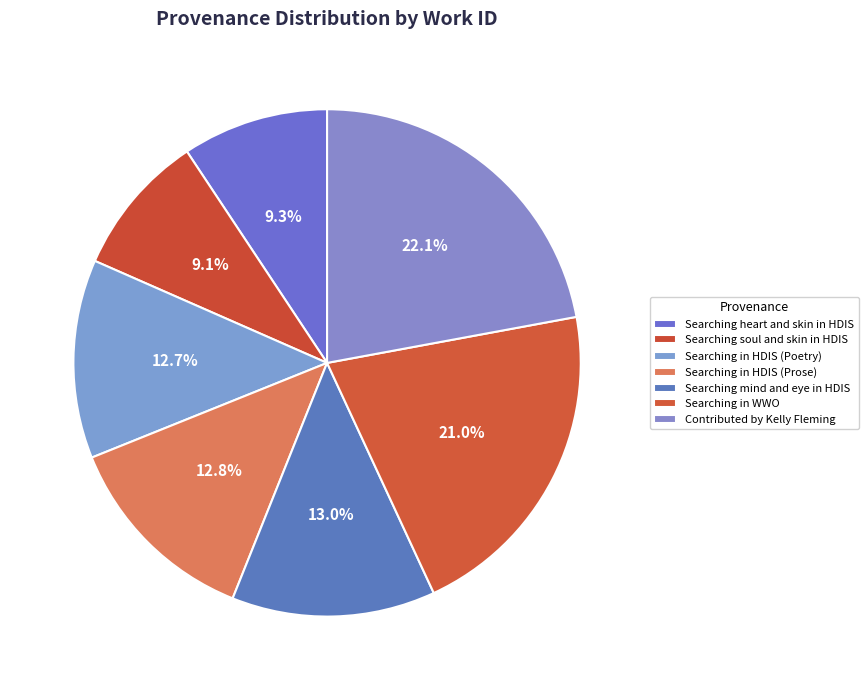

Does Searching heart and skin in HDIS represent more than half of the total?

No